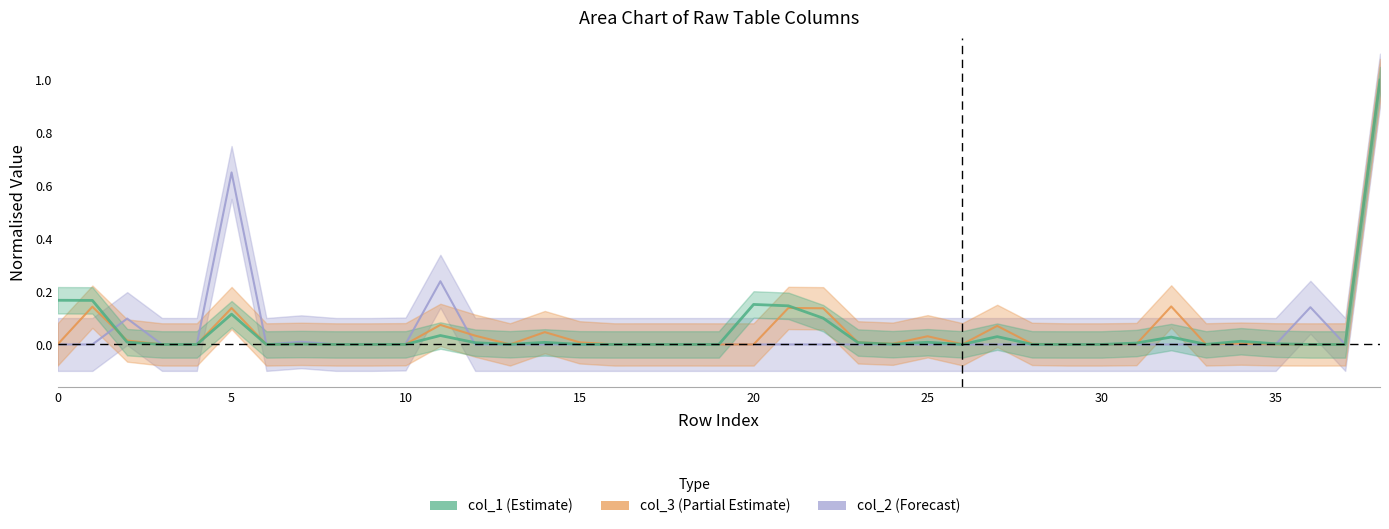

How many data points does each series have?

39